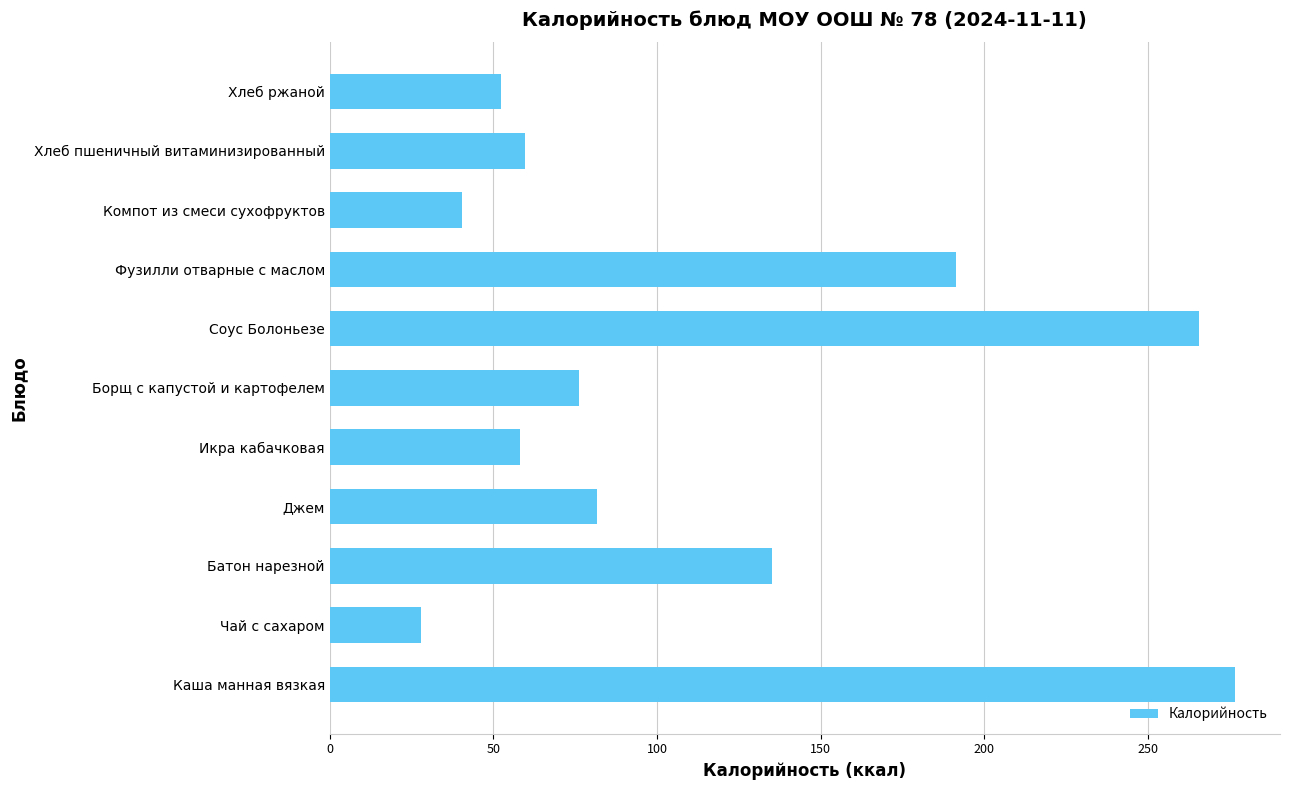

What is the change in value from Джем to Икра кабачковая?

-23.4